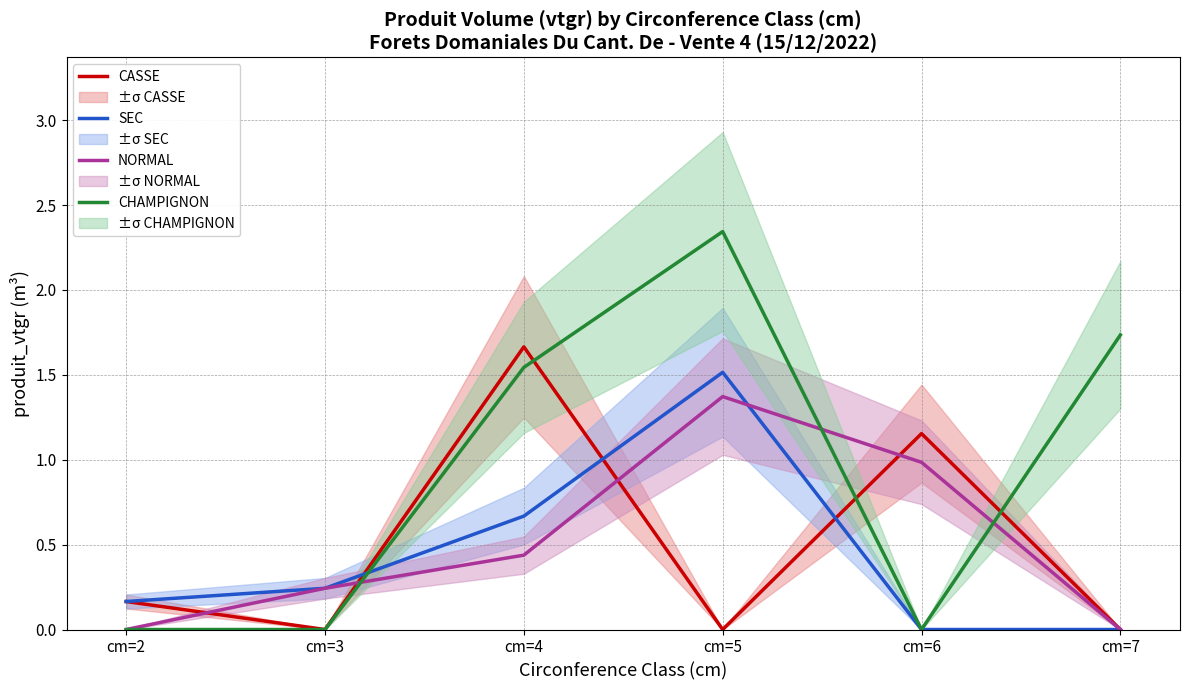

What is the maximum value shown in the chart?

2.3